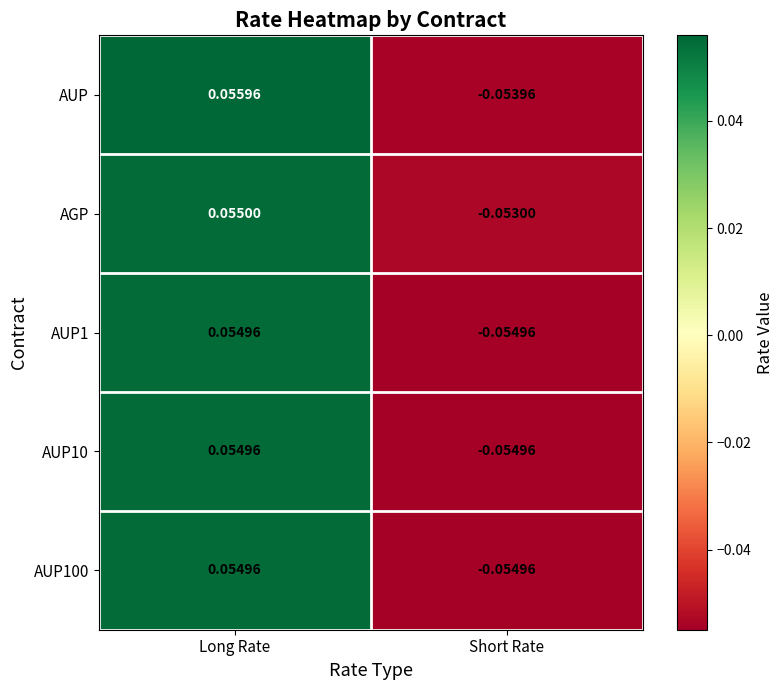

At which category is the sum across all series the highest?

Long Rate